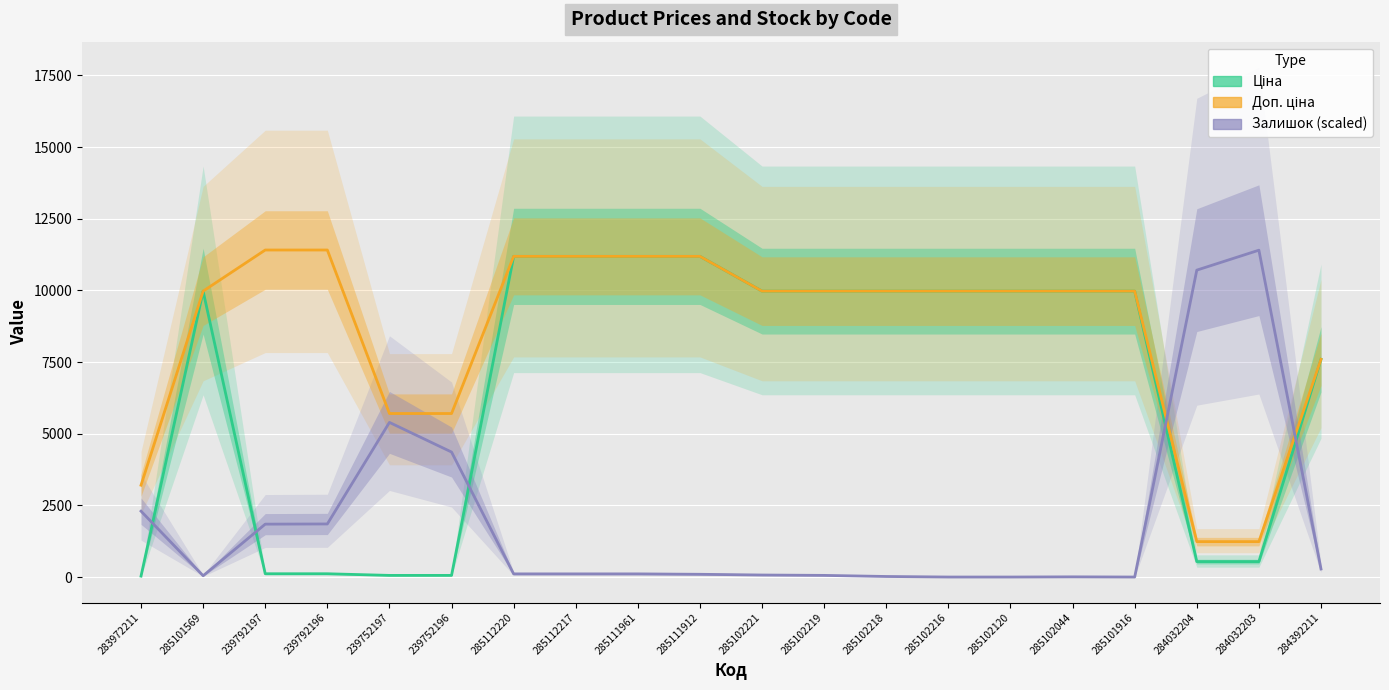

Reading left to right, list all the values displayed in this chart.

Ціна: 283972211=32.0	285101569=9975.0	239792197=114.1	239792196=114.1	239752197=57.0	239752196=57.0	285112220=11188.2	285112217=11188.2	285111961=11188.2	285111912=11188.2	285102221=9975.0	285102219=9975.0	285102218=9975.0	285102216=9975.0	285102120=9975.0	285102044=9975.0	285101916=9975.0	284032204=539.0	284032203=539.0	284392211=7596.5
Доп. ціна: 283972211=3205.0	285101569=9975.0	239792197=11410.0	239792196=11410.0	239752197=5705.0	239752196=5705.0	285112220=11188.2	285112217=11188.2	285111961=11188.2	285111912=11188.2	285102221=9975.0	285102219=9975.0	285102218=9975.0	285102216=9975.0	285102120=9975.0	285102044=9975.0	285101916=9975.0	284032204=1235.4	284032203=1235.4	284392211=7596.5
Залишок (scaled): 283972211=2298.6	285101569=44.7	239792197=1845.3	239792196=1851.7	239752197=5395.3	239752196=4361.0	285112220=108.5	285112217=108.5	285111961=108.5	285111912=95.8	285102221=70.2	285102219=57.5	285102218=19.2	285102216=0.0	285102120=0.0	285102044=6.4	285101916=0.0	284032204=10707.6	284032203=11403.6	284392211=280.9